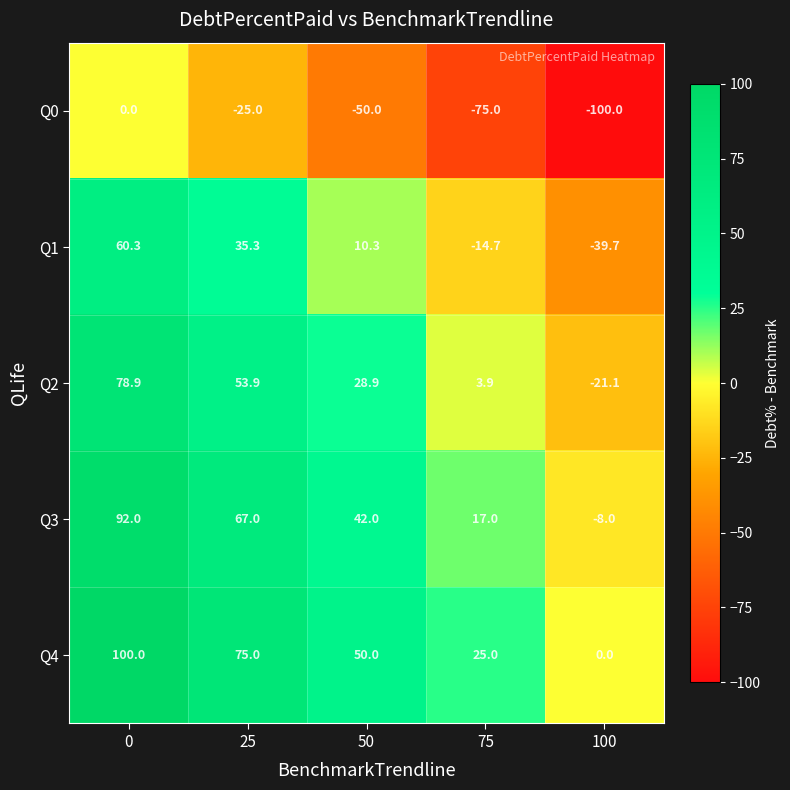

What is the maximum value for Q2?

78.9